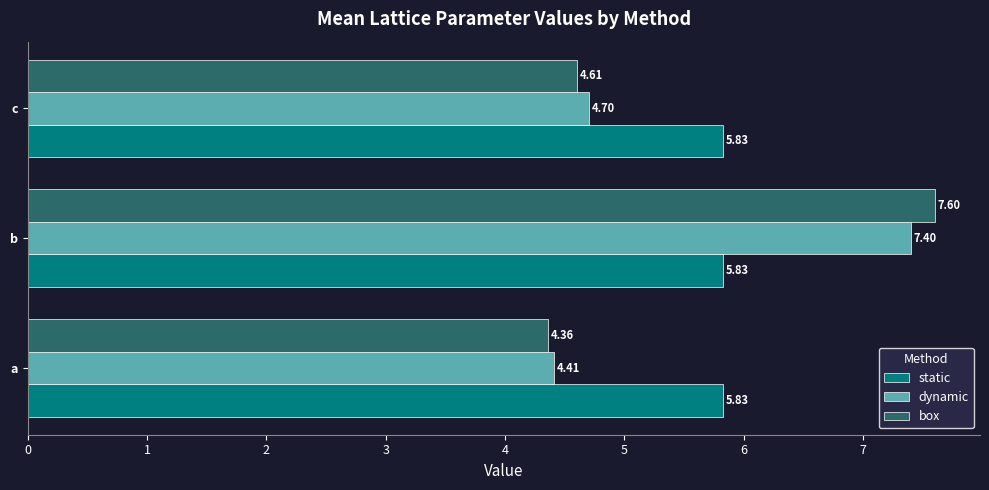

What is the difference between the highest and lowest values at a?

1.5